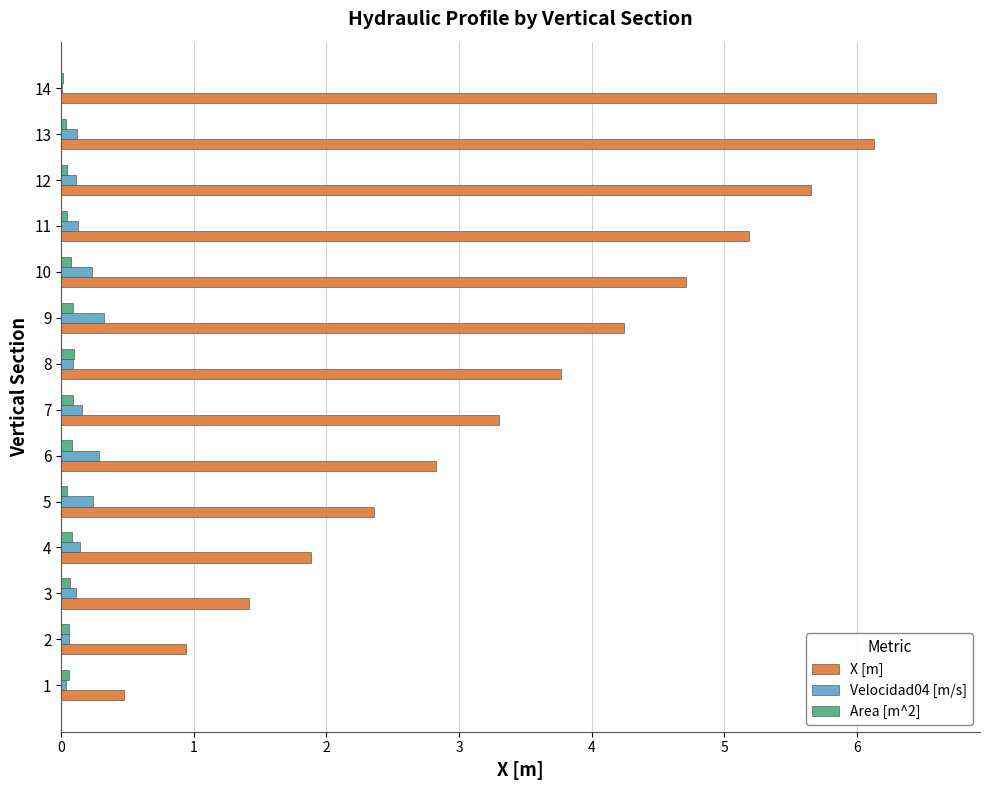

How many distinct data groups are displayed?

3